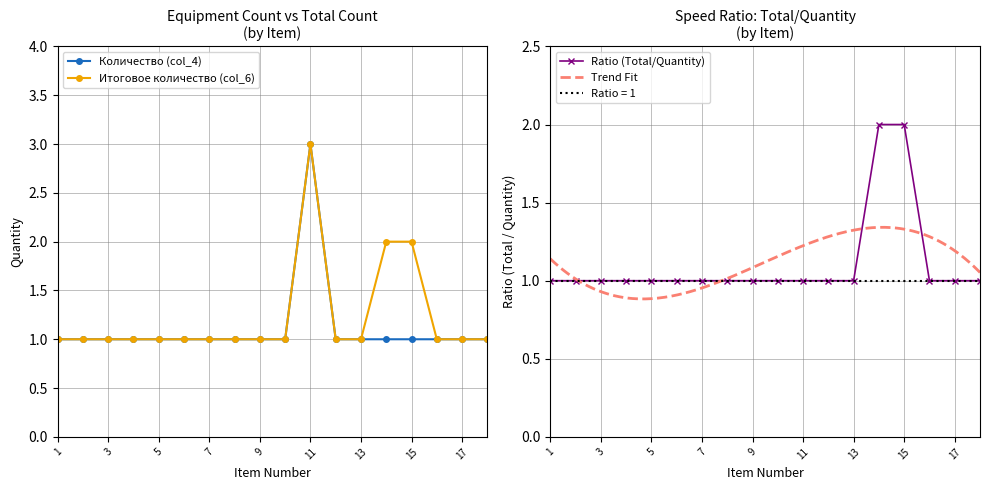

True or false: Итоговое количество (col_6) and Количество (col_4) intersect in this chart.

False